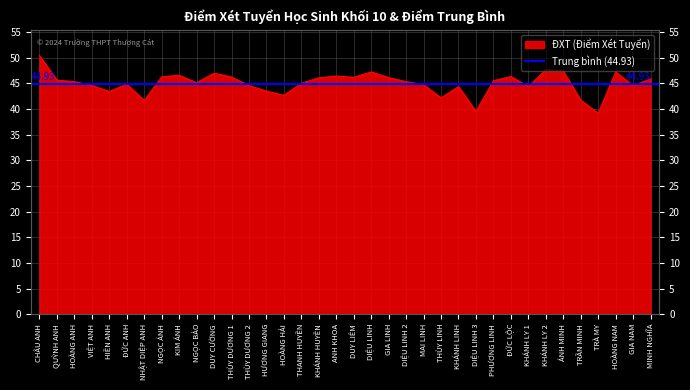

Rank the categories by value from lowest to highest.

TRÀ MY, DIỆU LINH 3, NHẬT DIỆP ANH, TRẦN MINH, THÙY LINH, HOÀNG HẢI, HIỀN ANH, HƯƠNG GIANG, KHÁNH LINH, KHÁNH LY 1, VIỆT ANH, THÙY DƯƠNG 2, GIA NAM, MAI LINH, ĐỨC ANH, THANH HUYỀN, NGỌC BẢO, HOÀNG ANH, DIỆU LINH 2, PHƯƠNG LINH, QUỲNH ANH, MINH NGHĨA, KHÁNH HUYỀN, GIA LINH, DUY LIÊM, THÙY DƯƠNG 1, NGỌC ÁNH, ĐỨC LỘC, ANH KHOA, KIM ÁNH, DUY CƯỜNG, DIỆU LINH, HOÀNG NAM, ÁNH MINH, KHÁNH LY 2, CHÂU ANH